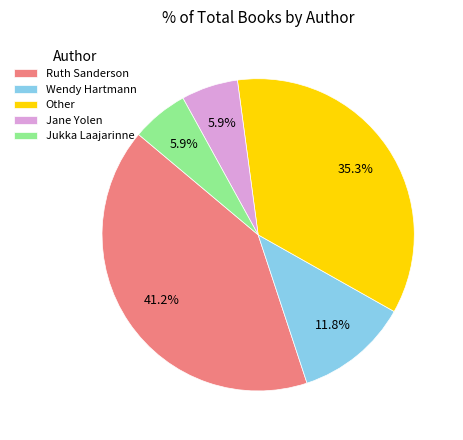

To the nearest percent, what is the average slice percentage?

20%